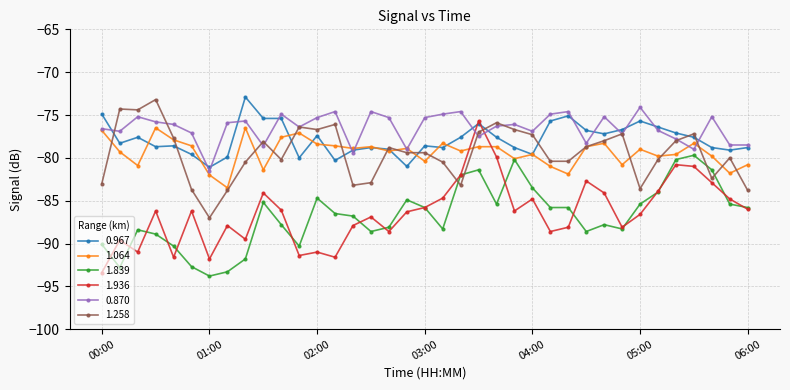

What is the minimum value for 0.870?

-81.5